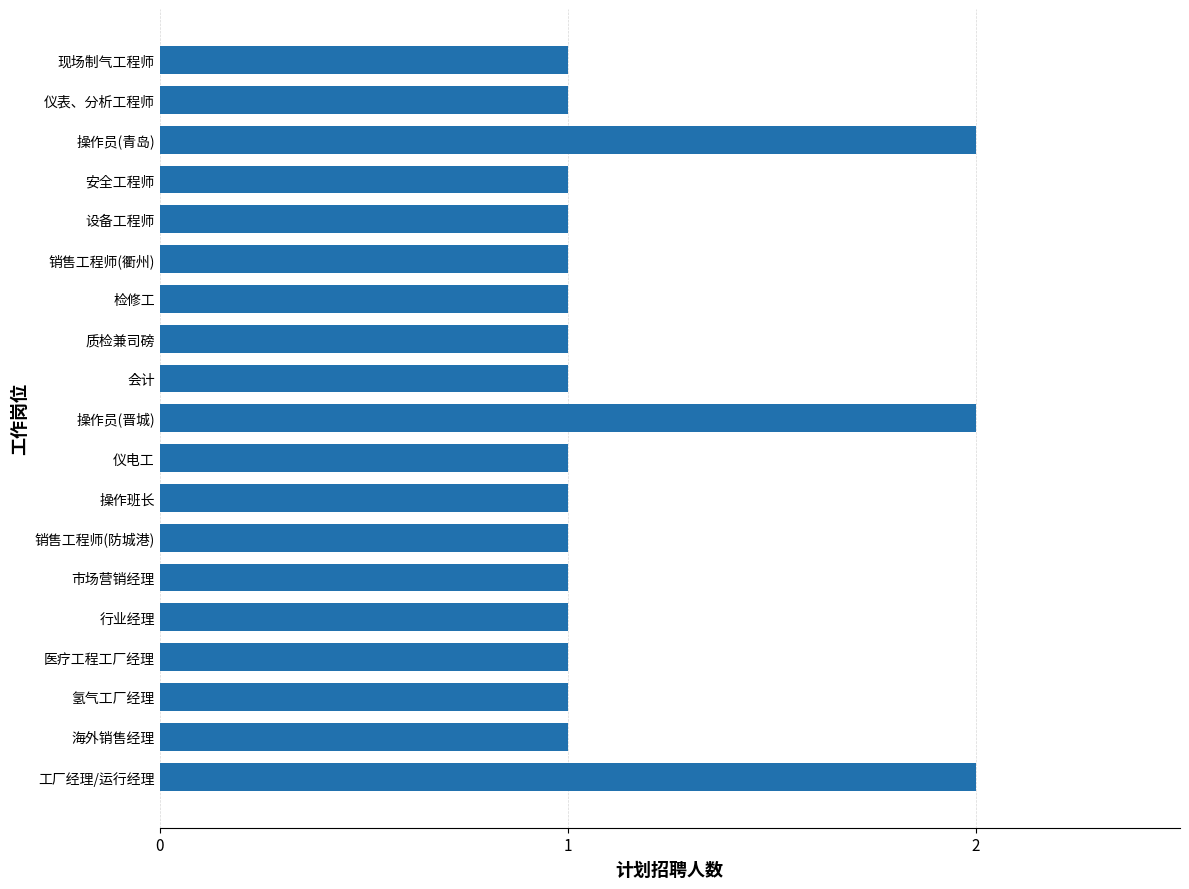

How many bars are there in total?

19